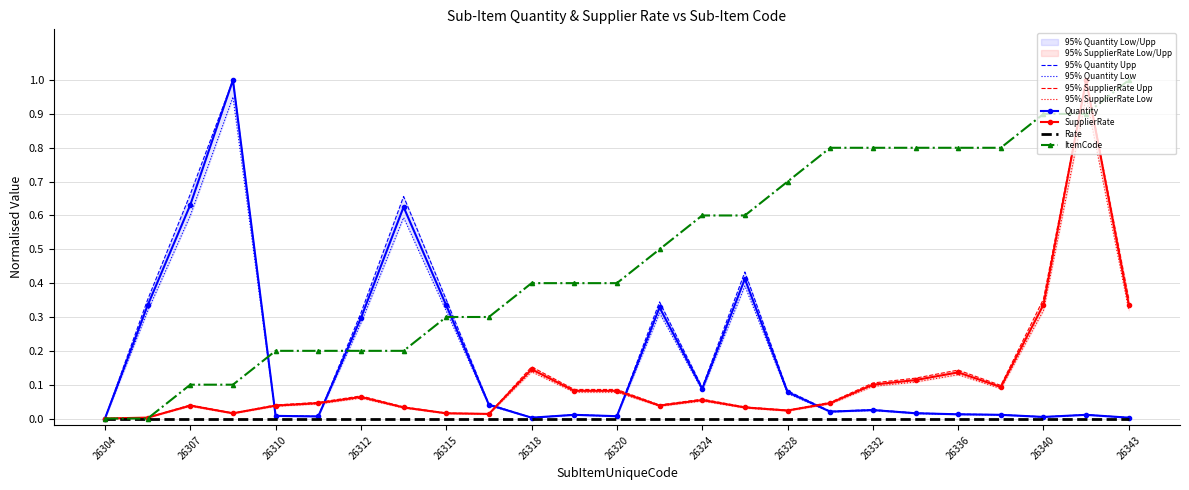

Is it true that Quantity equals 0.0 at 26304?

True